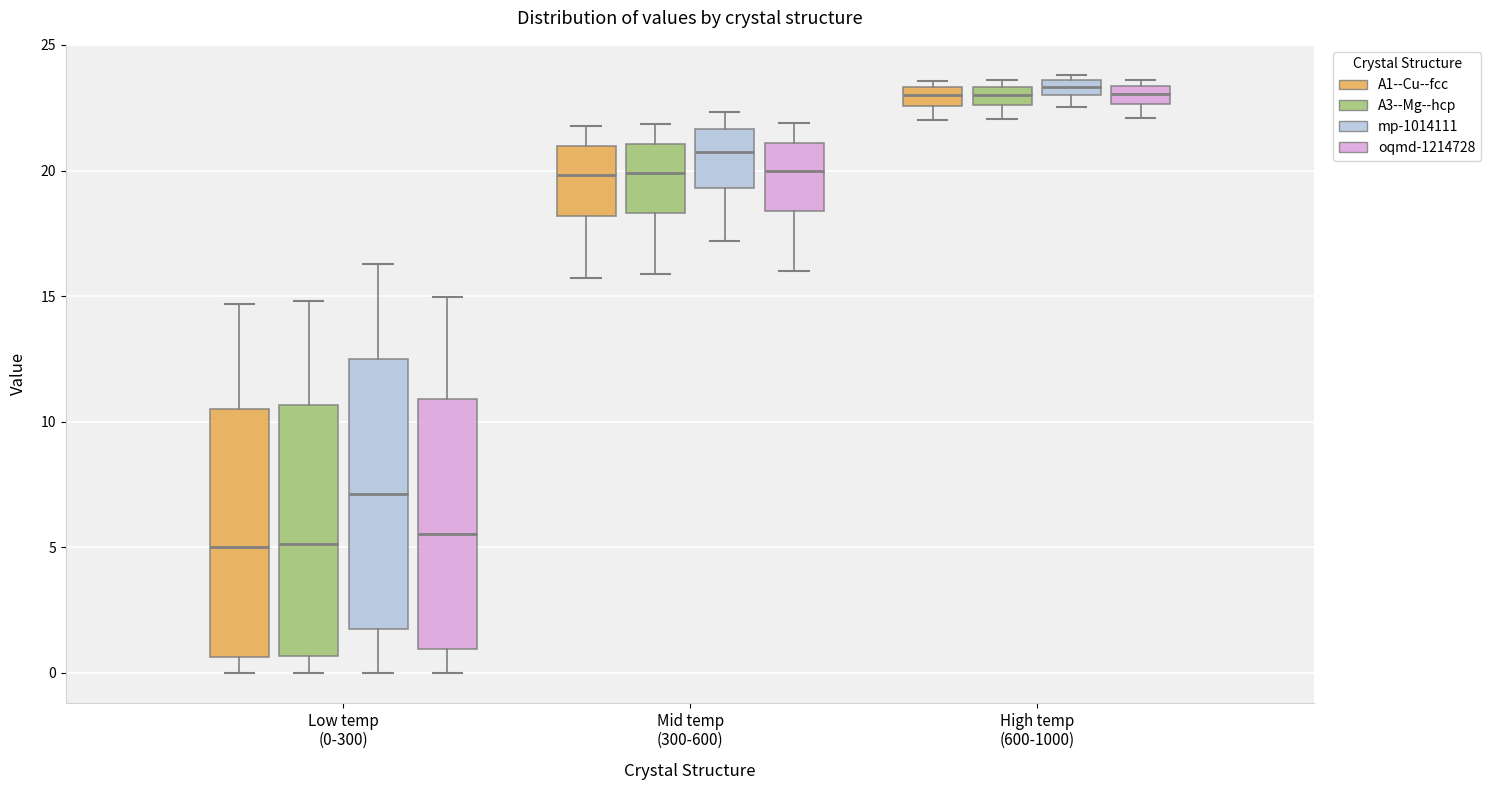

Where does the median line of the box for Low temp (0-300) (A3--Mg--hcp) sit on the y-axis? The values are not printed on the chart, so give them approximately, as read against the axis.

5.0